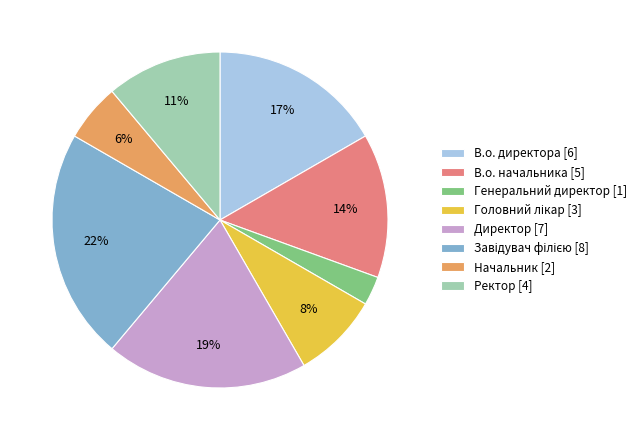

Is it true that В.о. начальника [5] is 14% of the pie?

True